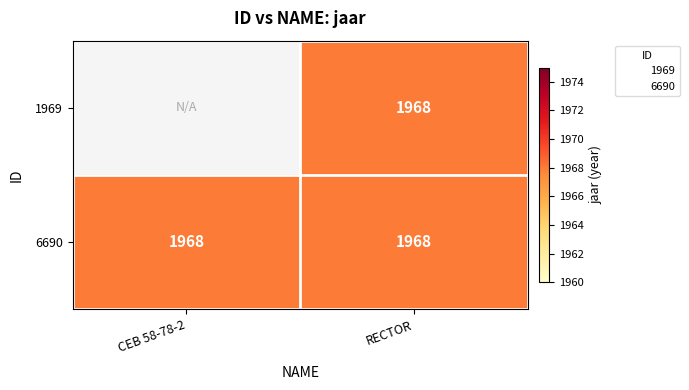

What is the total value across all series at RECTOR?

3936.0